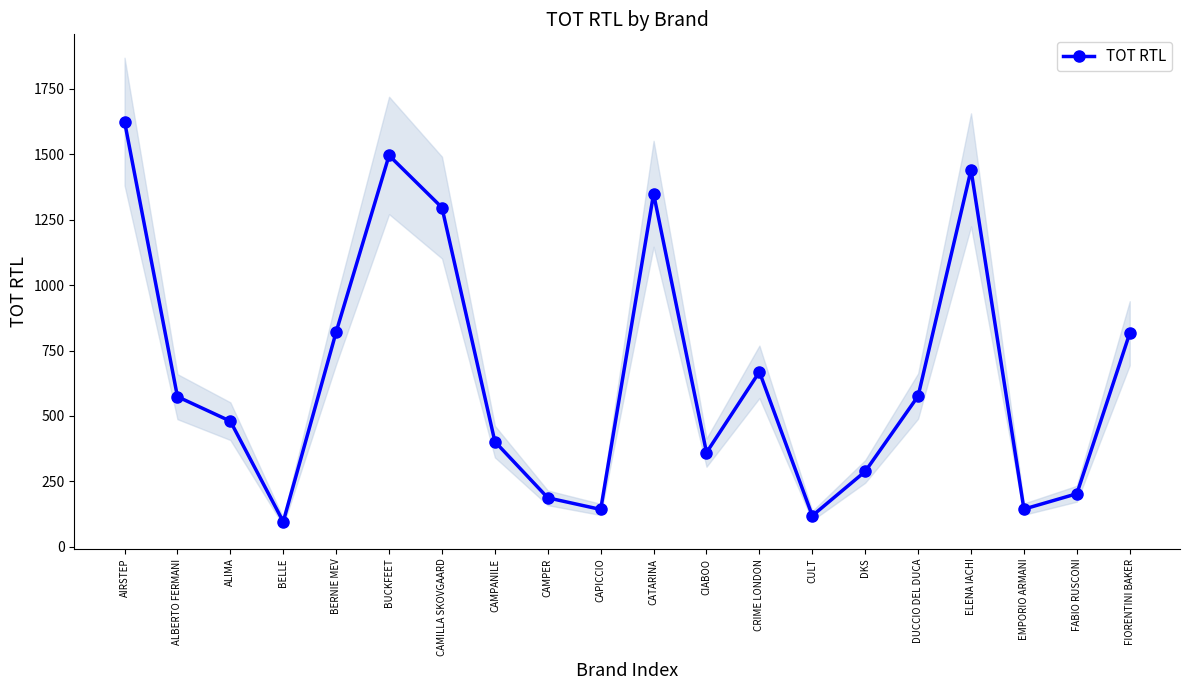

Approximately how many times larger is the value at ALIMA compared to BERNIE MEV?

0.6